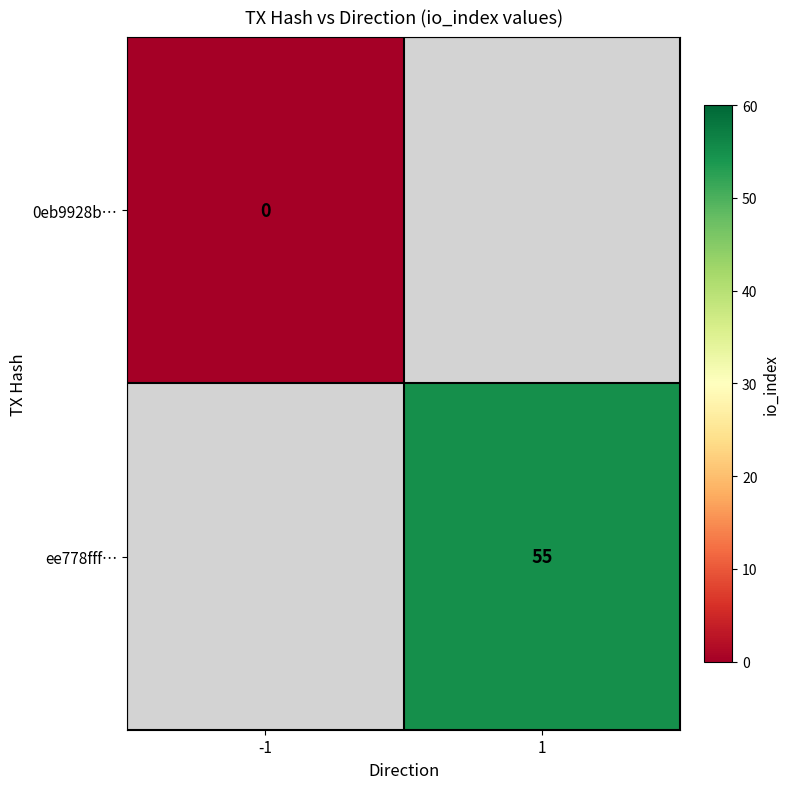

True or false: ee778fff… has a value of 55 at 1.

True